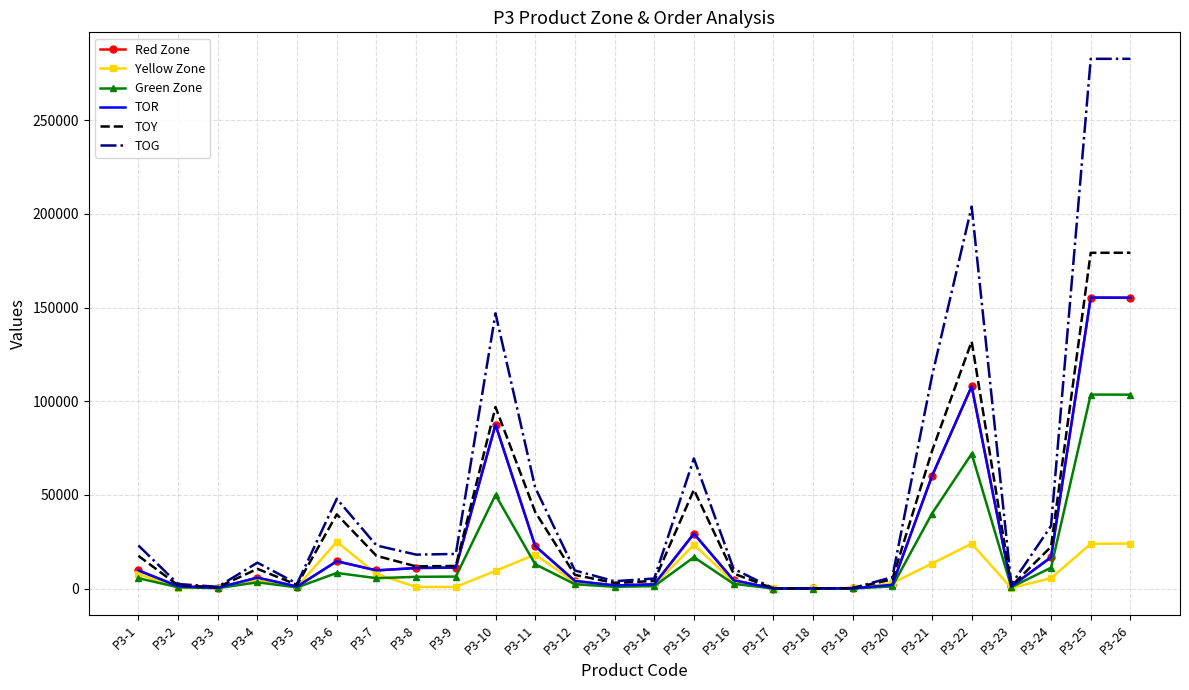

What is the minimum value for TOG?

93.1